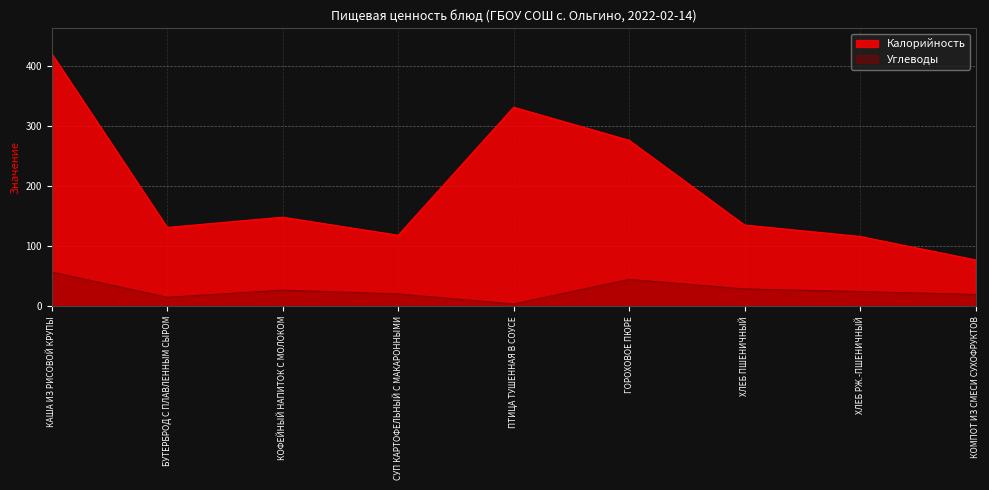

At which label is Калорийность closest to 248?

ГОРОХОВОЕ ПЮРЕ